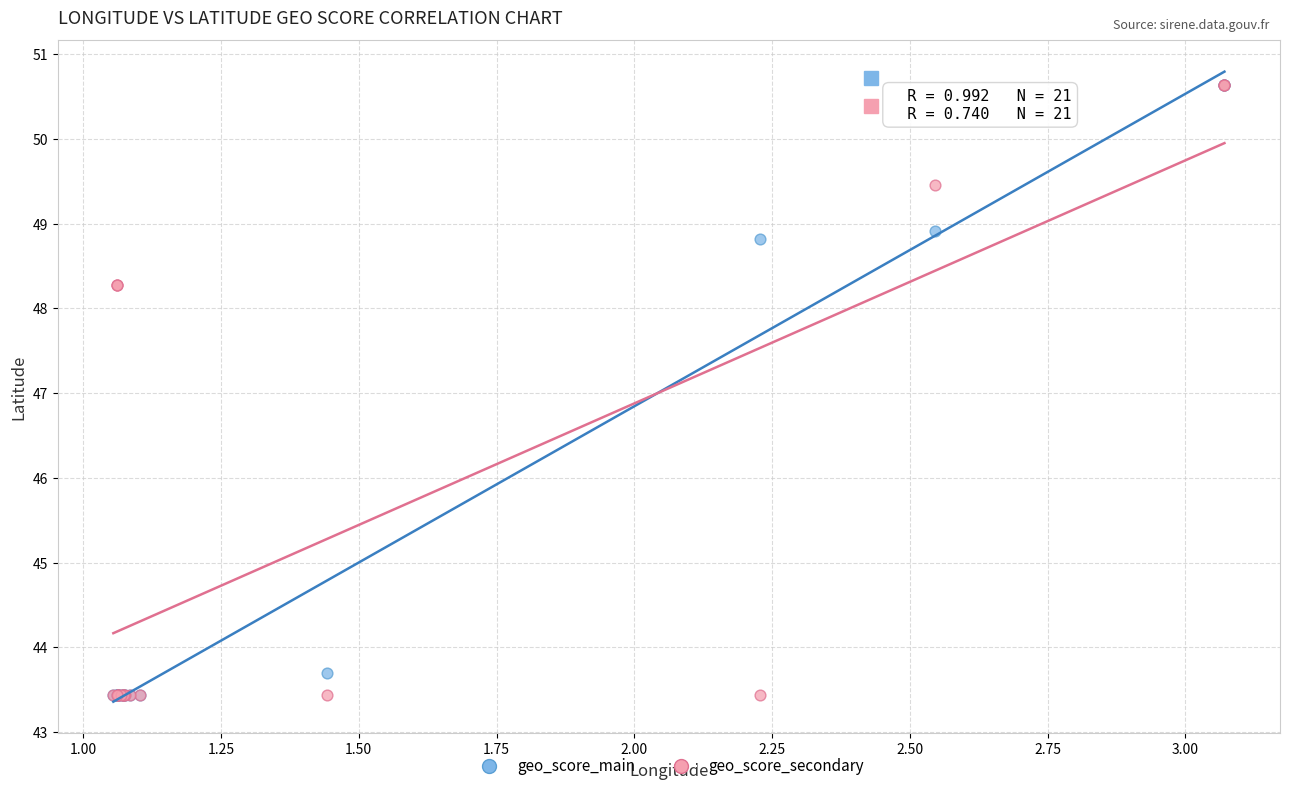

What are all the series names shown in the legend?

geo_score_main, geo_score_secondary